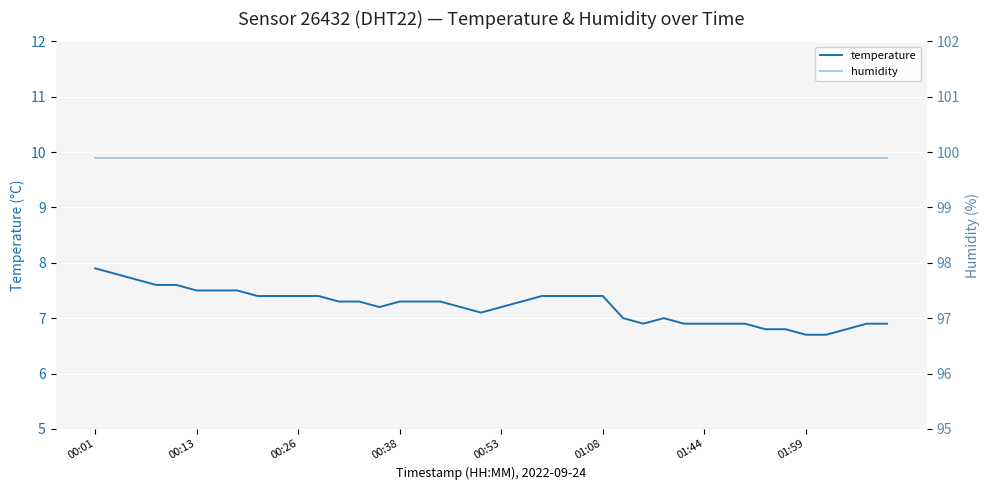

Reading left to right, extract all data points from this chart.

temperature: 7.9	7.8	7.7	7.6	7.6	7.5	7.5	7.5	7.4	7.4	7.4	7.4	7.3	7.3	7.2	7.3	7.3	7.3	7.2	7.1	7.2	7.3	7.4	7.4	7.4	7.4	7.0	6.9	7.0	6.9	6.9	6.9	6.9	6.8	6.8	6.7	6.7	6.8	6.9	6.9
humidity: 99.9	99.9	99.9	99.9	99.9	99.9	99.9	99.9	99.9	99.9	99.9	99.9	99.9	99.9	99.9	99.9	99.9	99.9	99.9	99.9	99.9	99.9	99.9	99.9	99.9	99.9	99.9	99.9	99.9	99.9	99.9	99.9	99.9	99.9	99.9	99.9	99.9	99.9	99.9	99.9